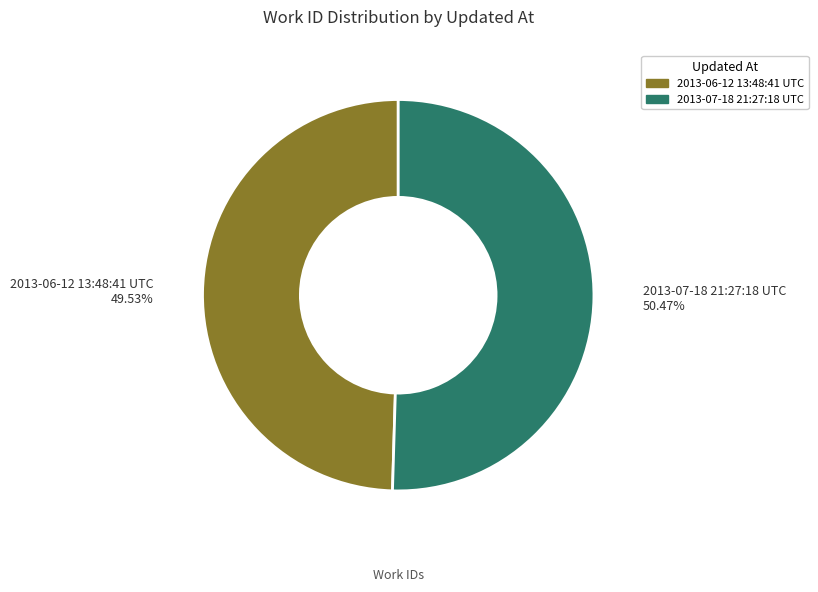

What is the ratio of the value at 2013-06-12 13:48:41 UTC to the value at 2013-07-18 21:27:18 UTC?

1.0